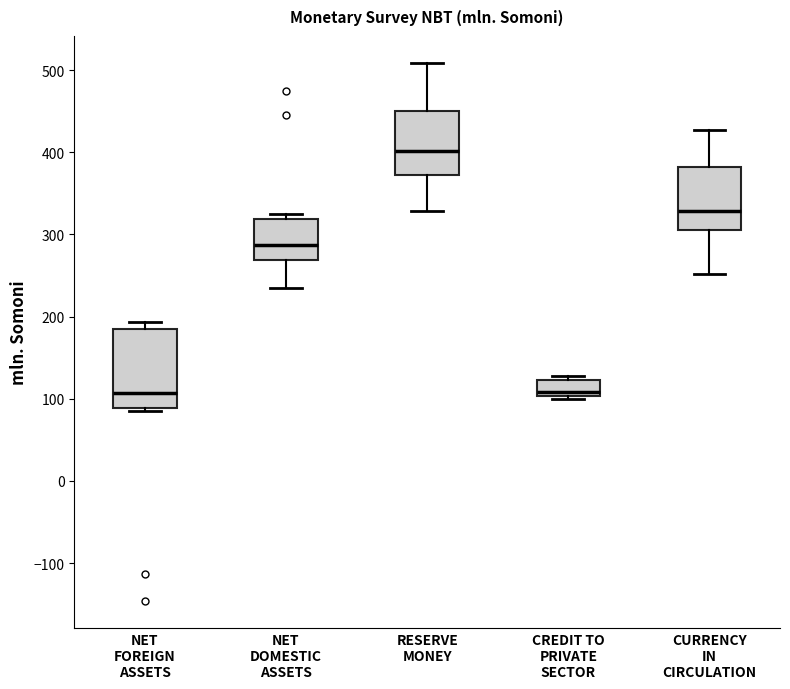

Which box has the highest median line?

RESERVE MONEY